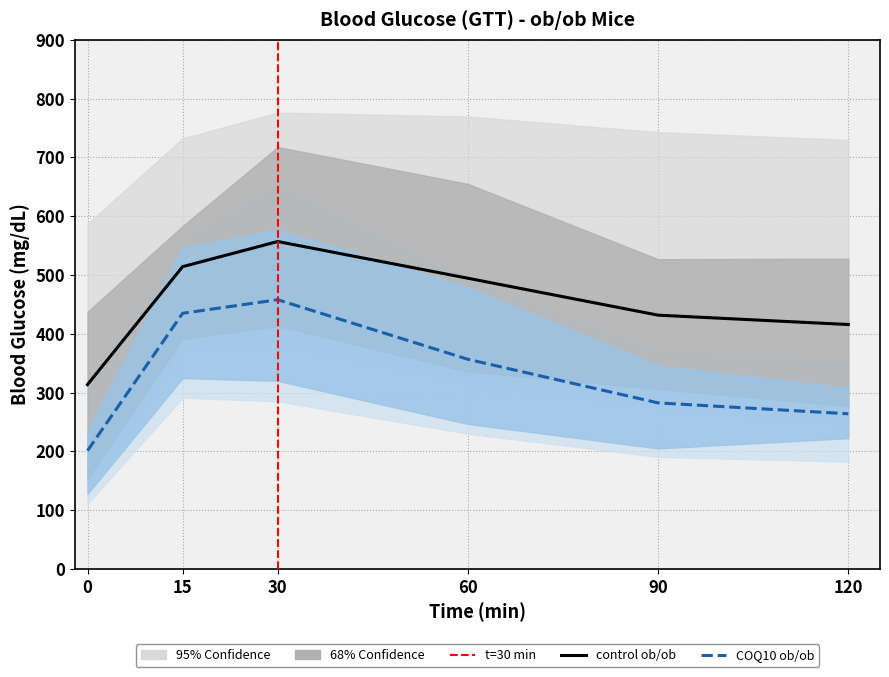

True or false: COQ10 ob/ob has more than 0 points higher than both neighbors.

True